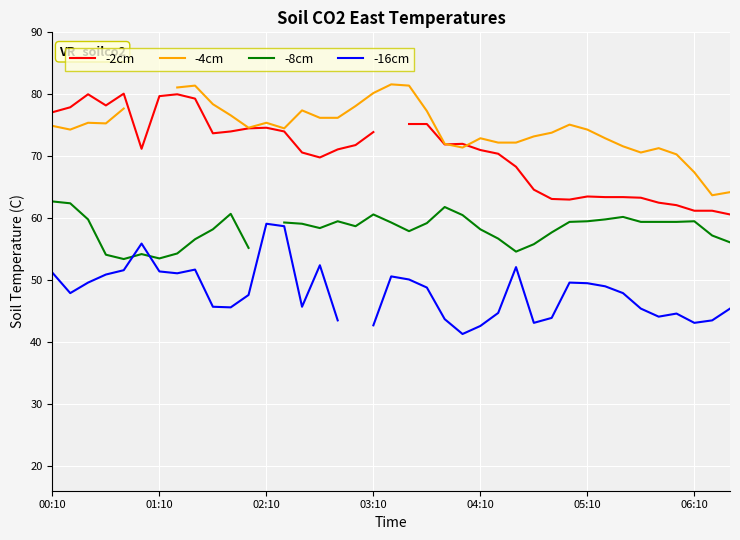

What is the greatest value displayed?

81.6